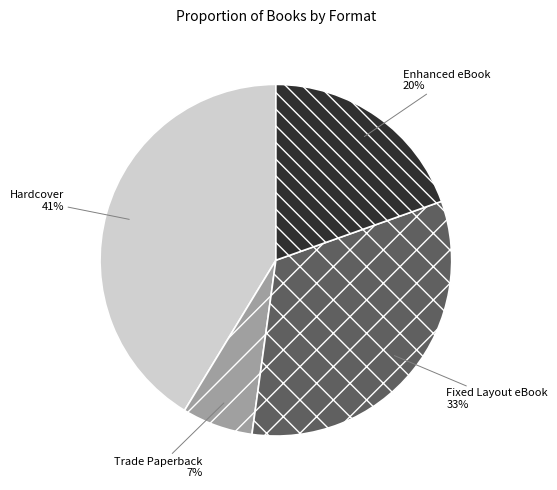

To the nearest percent, what is the combined percentage of Fixed Layout eBook and Enhanced eBook?

52%